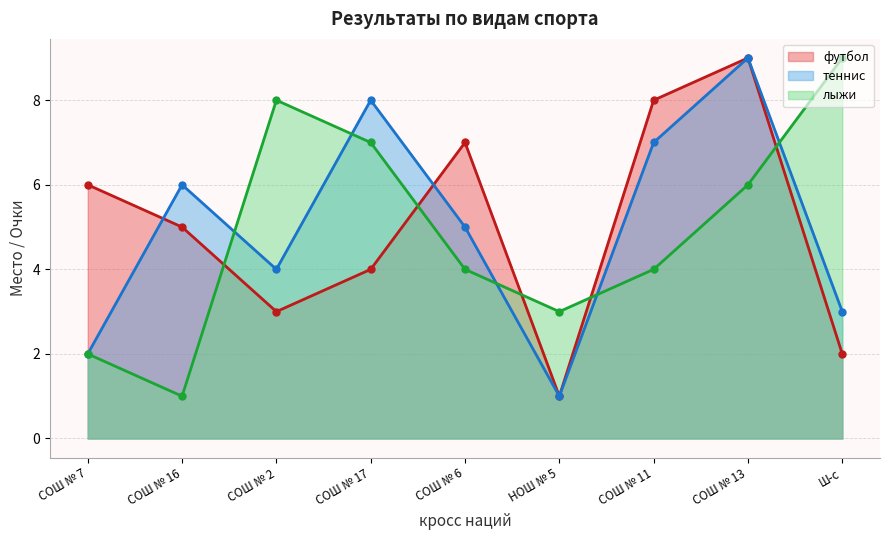

What is the smallest value displayed?

1